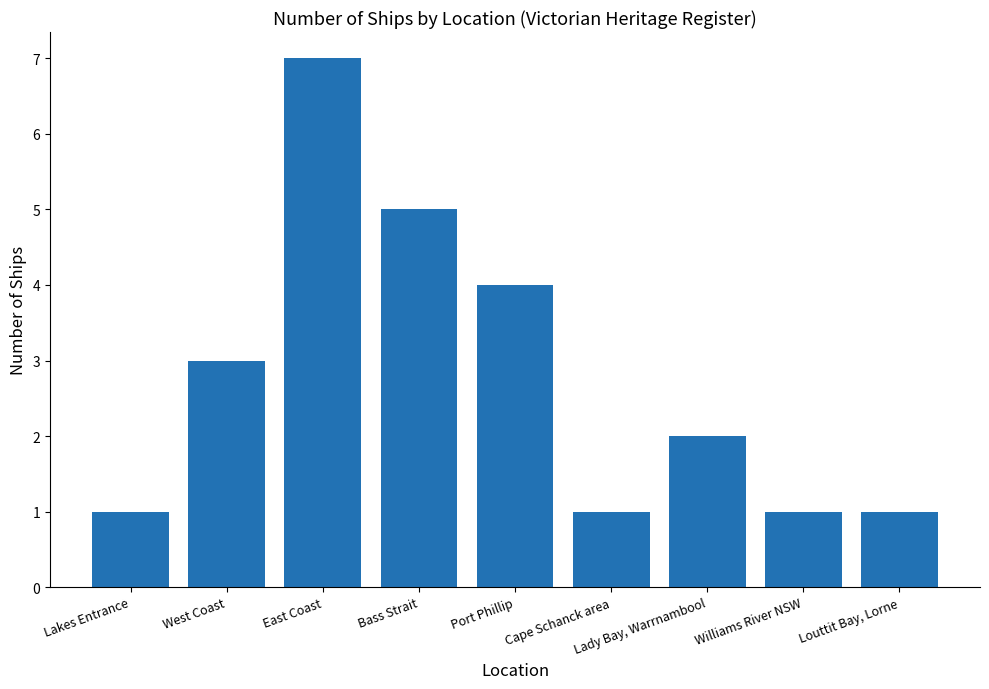

What is the sum of all values?

25